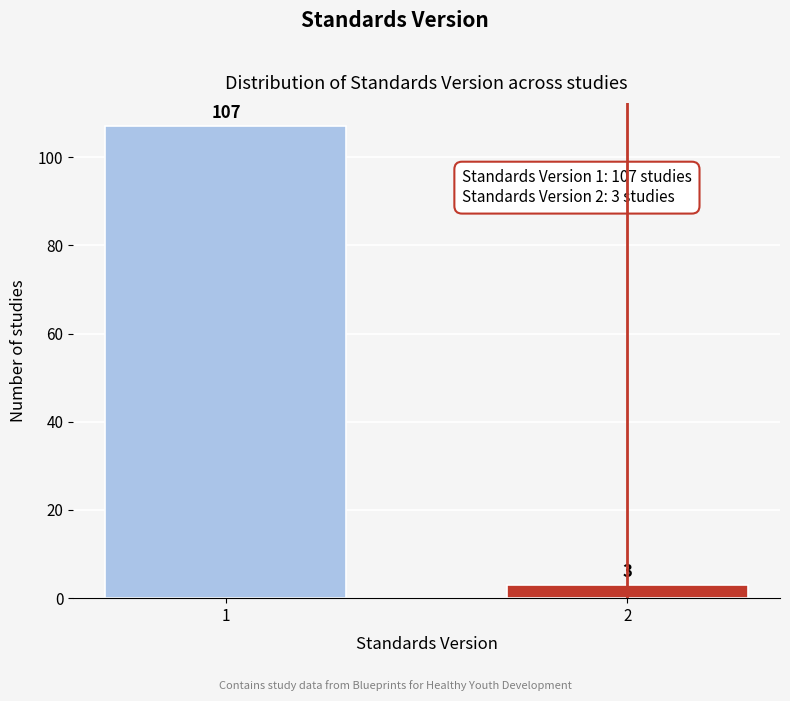

Reading left to right, list all the values displayed in this chart.

1=107	2=3